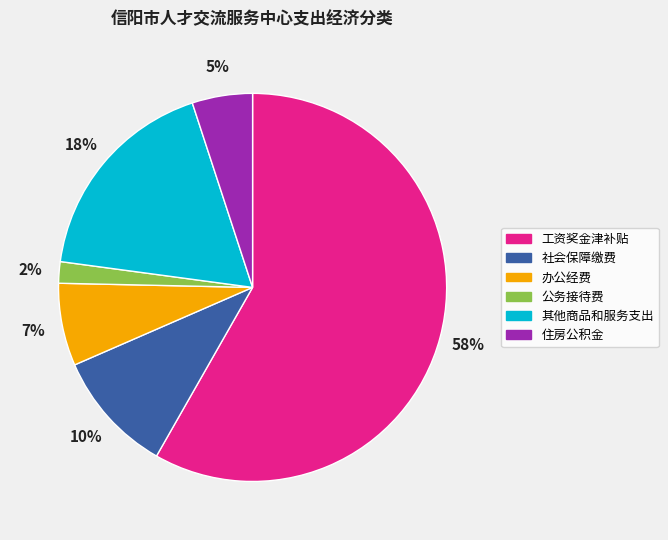

Between 工资奖金津补贴 and 办公经费, which is larger?

工资奖金津补贴